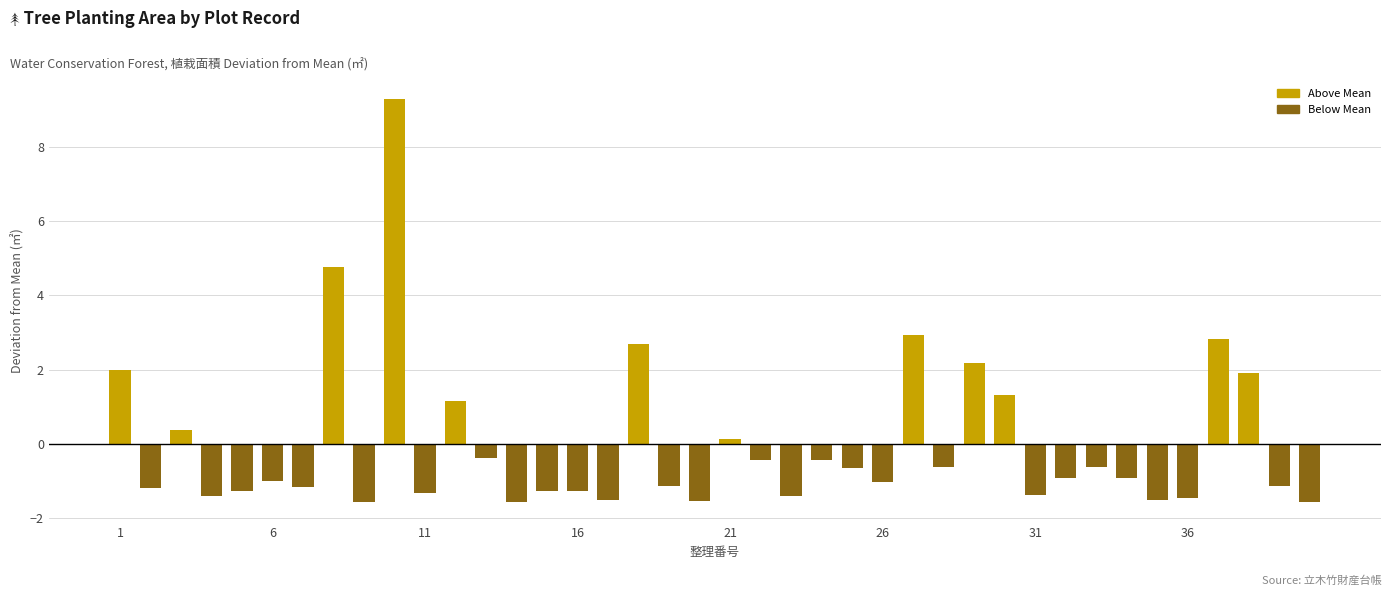

What is the minimum value shown in the chart?

-1.6